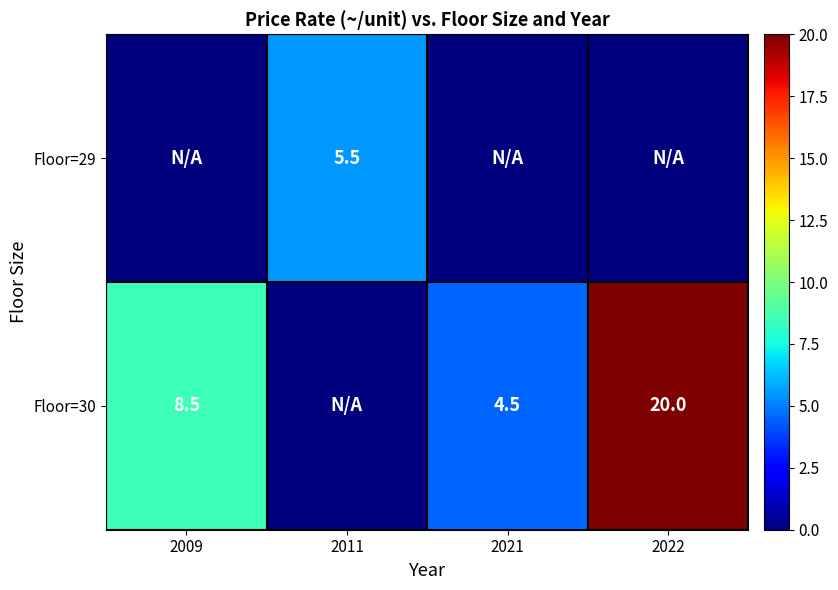

What is the maximum value shown in the chart?

20.0